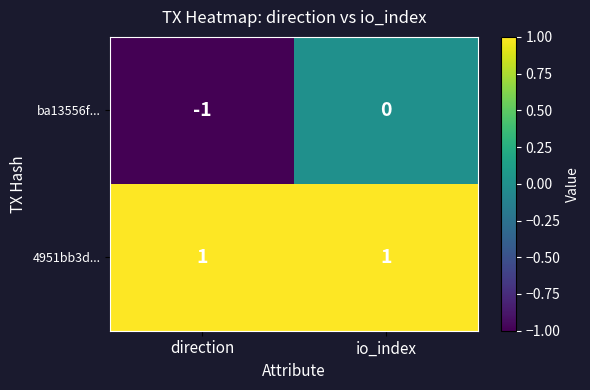

List the series in order of their peak value, highest first.

4951bb3d..., ba13556f...